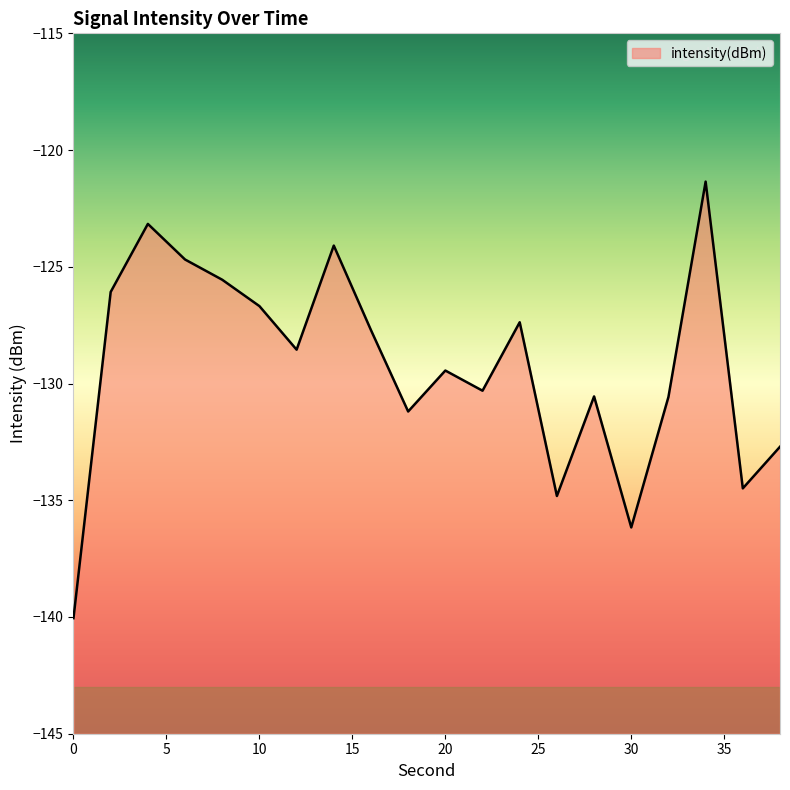

Is it true that the value at 12 is -40.1?

False